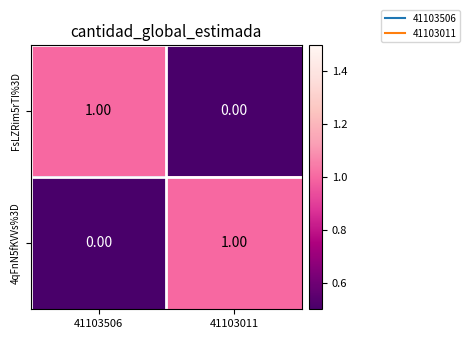

Is the value of FsLZRim5rTI%3D at 41103011 greater than the value of 4qFnN5fKVVs%3D at 41103011?

No